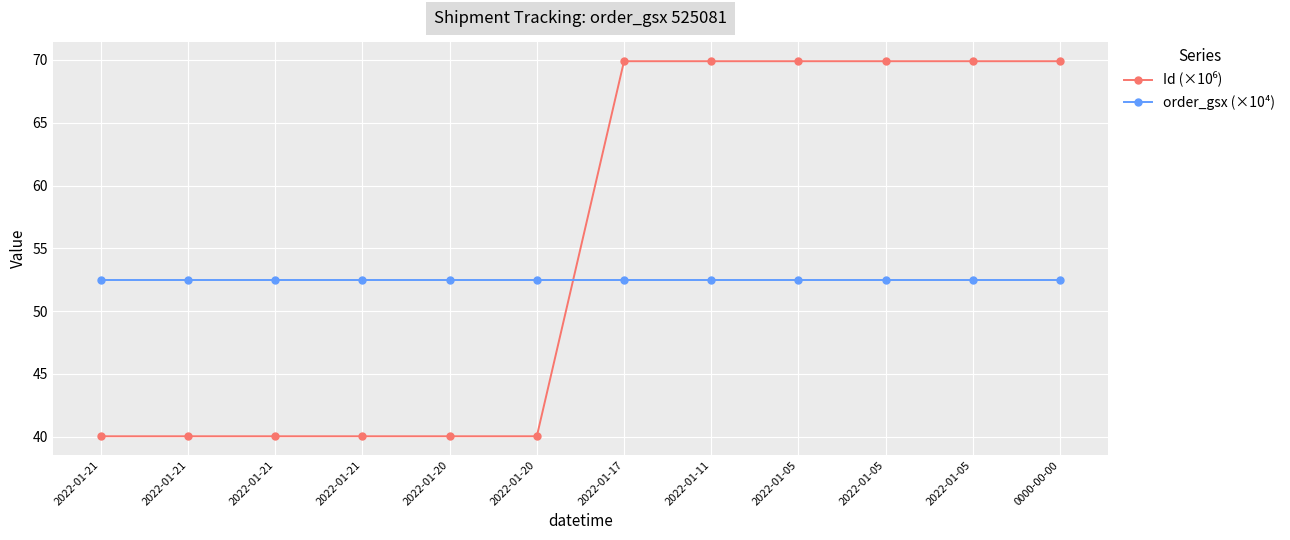

At which label does Id (×10⁶) first exceed 69?

2022-01-17